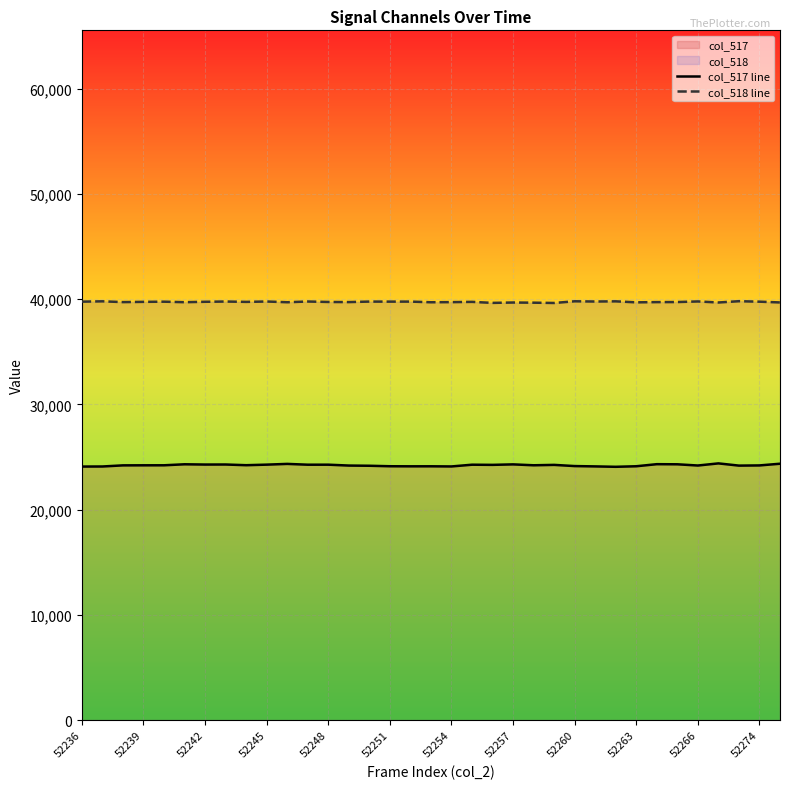

What is the minimum value shown in the chart?

24065